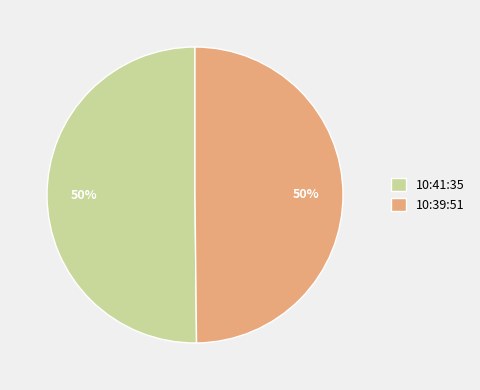

True or false: 10:41:35 accounts for 50% of the total.

True